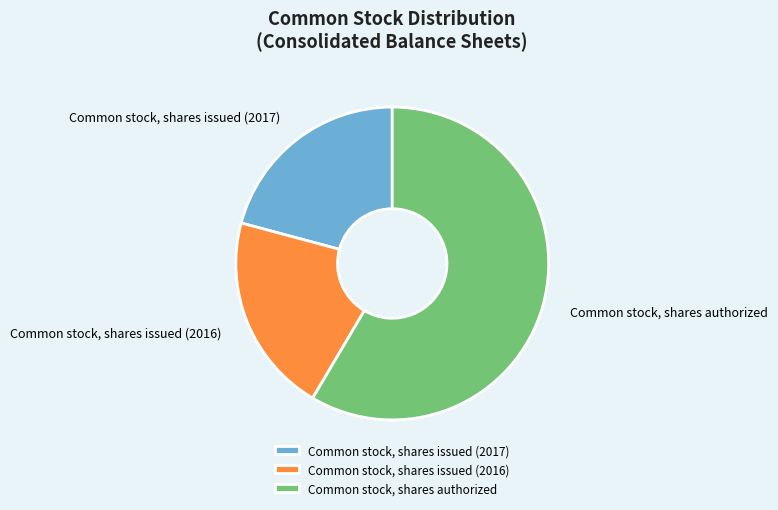

Which has a higher value, Common stock, shares issued (2016) or Common stock, shares authorized?

Common stock, shares authorized